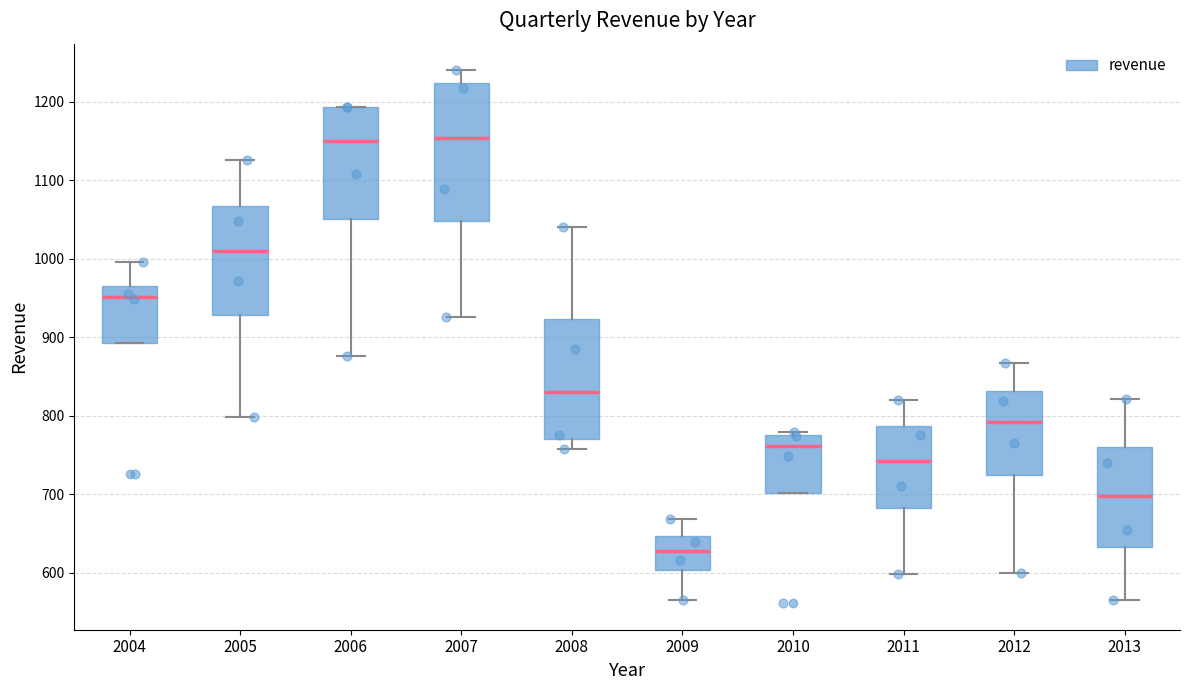

Reading left to right, transcribe this box plot: for each box, give where its median line is, the range the box spans, and where its two whiskers end, as read against the y-axis. The values are not printed on the chart, so give them approximately, as read against the axis.

2004: median 950, box 890 to 970, whiskers 890 to 1000
2005: median 1010, box 930 to 1070, whiskers 800 to 1130
2006: median 1150, box 1050 to 1190, whiskers 880 to 1190
2007: median 1150, box 1050 to 1220, whiskers 930 to 1240
2008: median 830, box 770 to 920, whiskers 760 to 1040
2009: median 630, box 600 to 650, whiskers 570 to 670
2010: median 760, box 700 to 780, whiskers 700 to 780 (just above the box's upper edge)
2011: median 740, box 680 to 790, whiskers 600 to 820
2012: median 790, box 720 to 830, whiskers 600 to 870
2013: median 700, box 630 to 760, whiskers 570 to 820